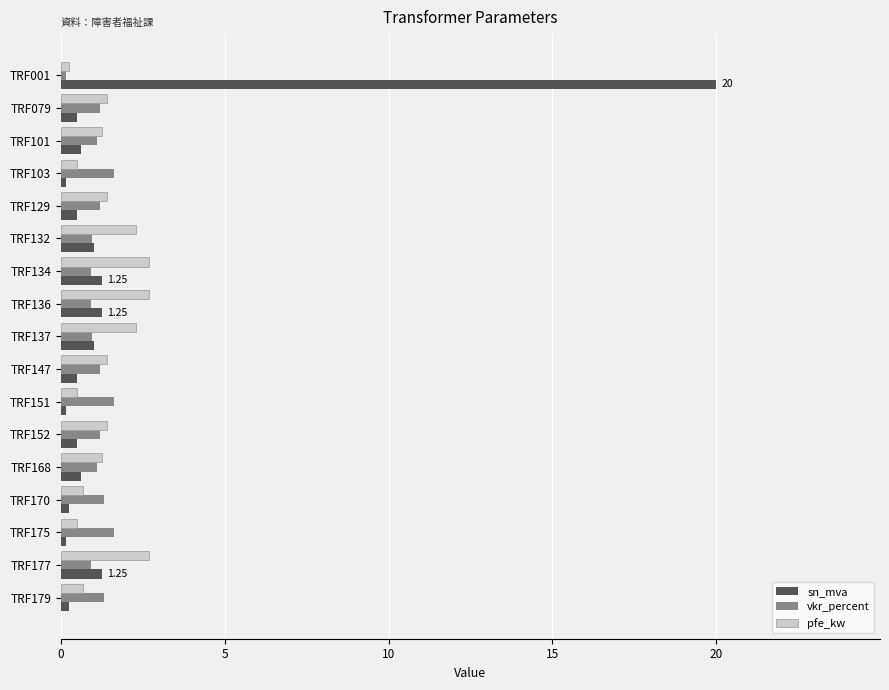

List the series in order of their peak value, highest first.

sn_mva, pfe_kw, vkr_percent